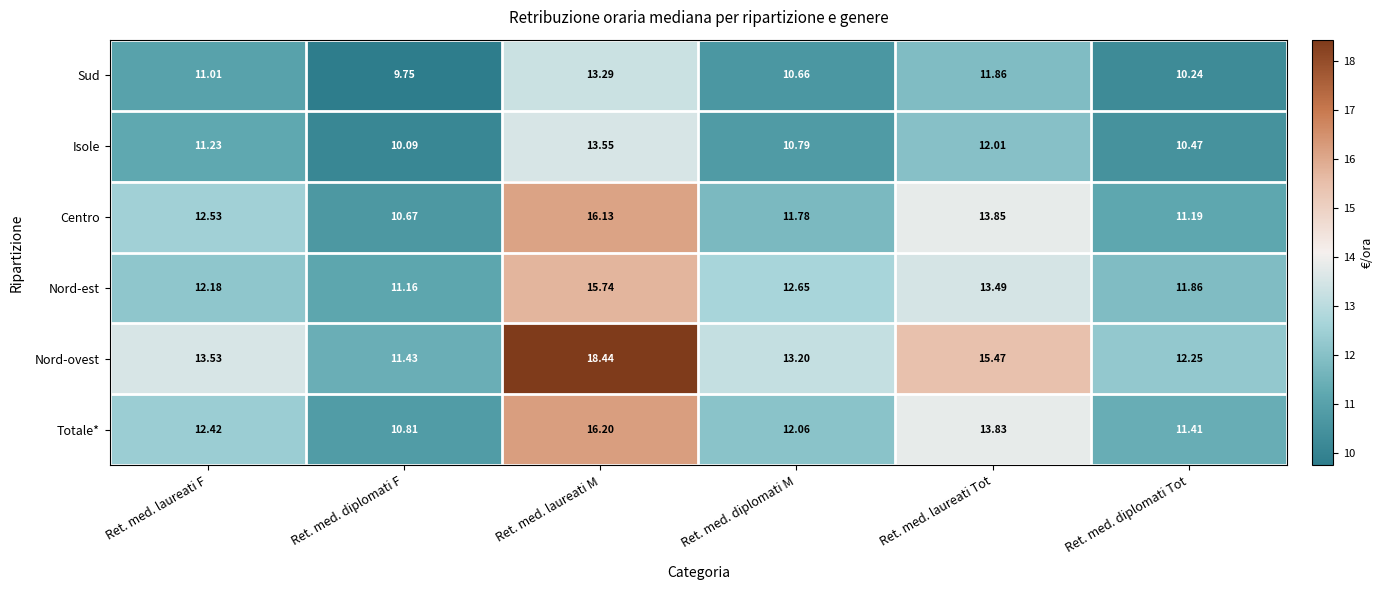

Is the value of Centro at Ret. med. laureati F greater than the value of Sud at Ret. med. diplomati F?

Yes